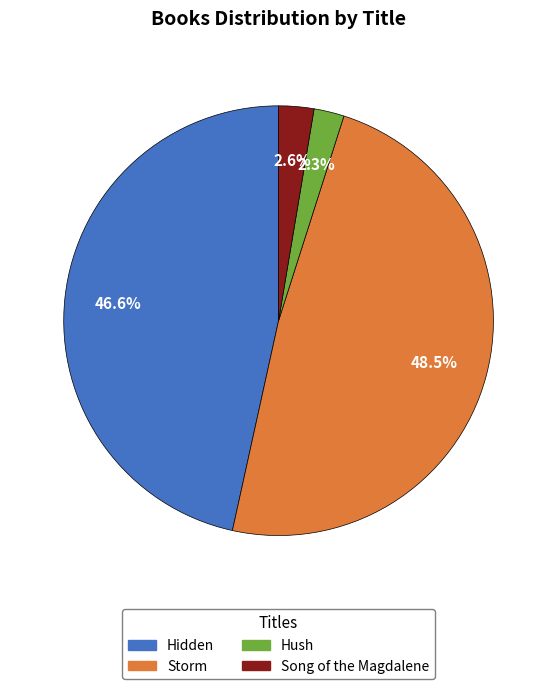

Does any single category account for the majority?

No